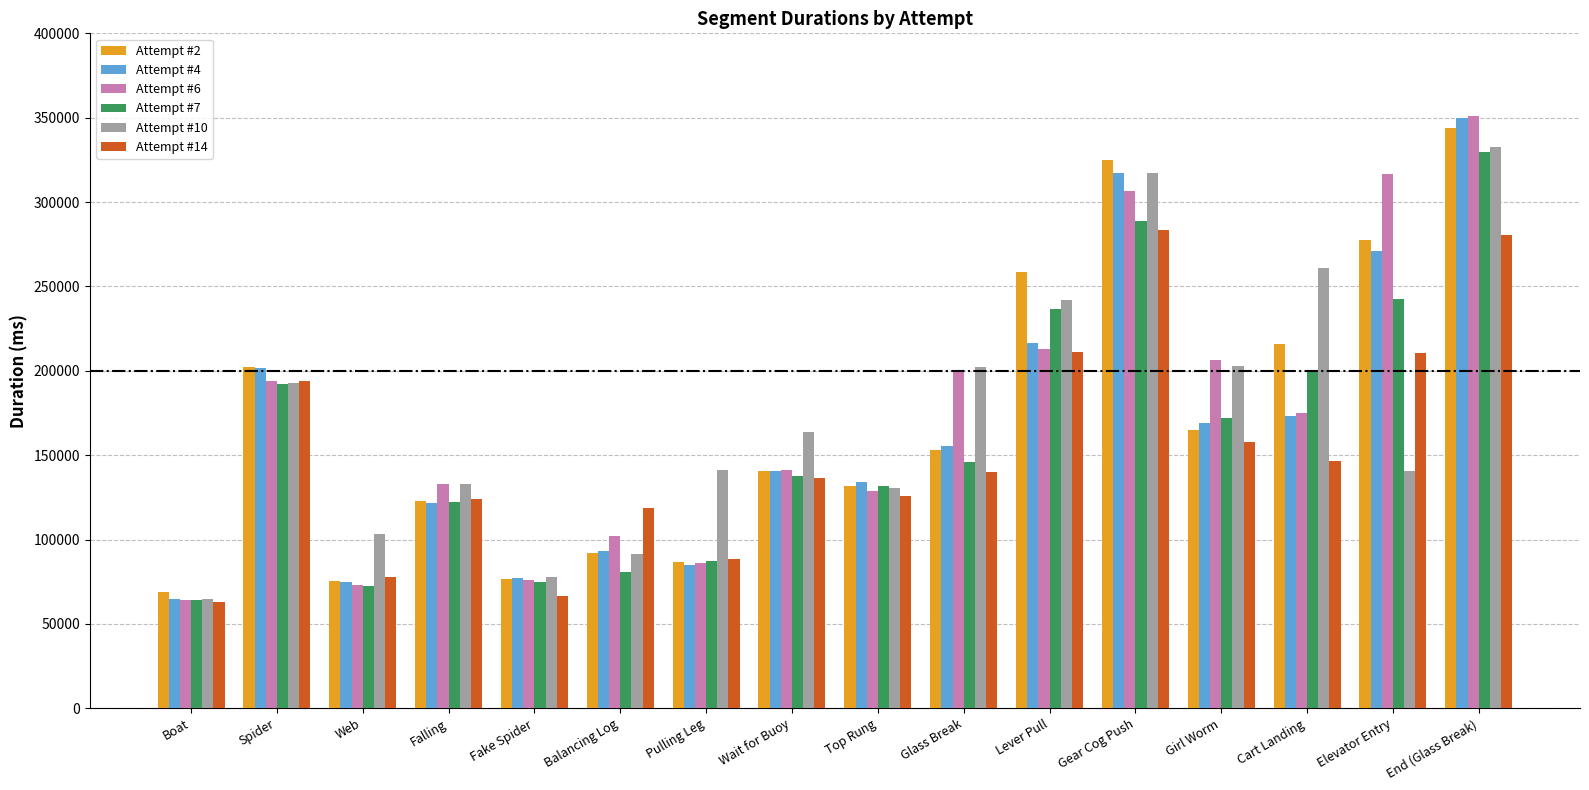

Which label corresponds to the largest value in the chart?

End (Glass Break)